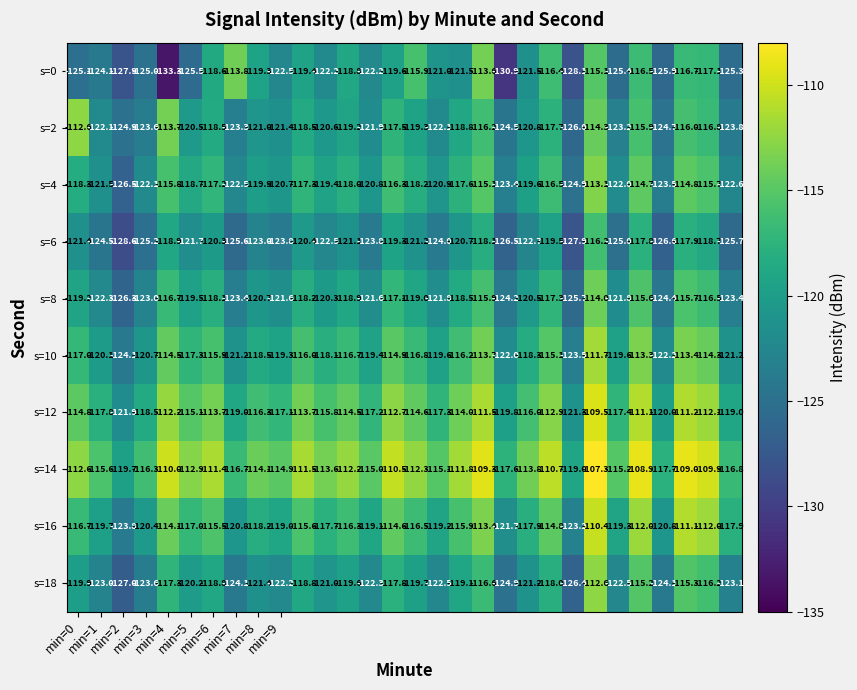

Which series has the largest total across all categories?

s=14